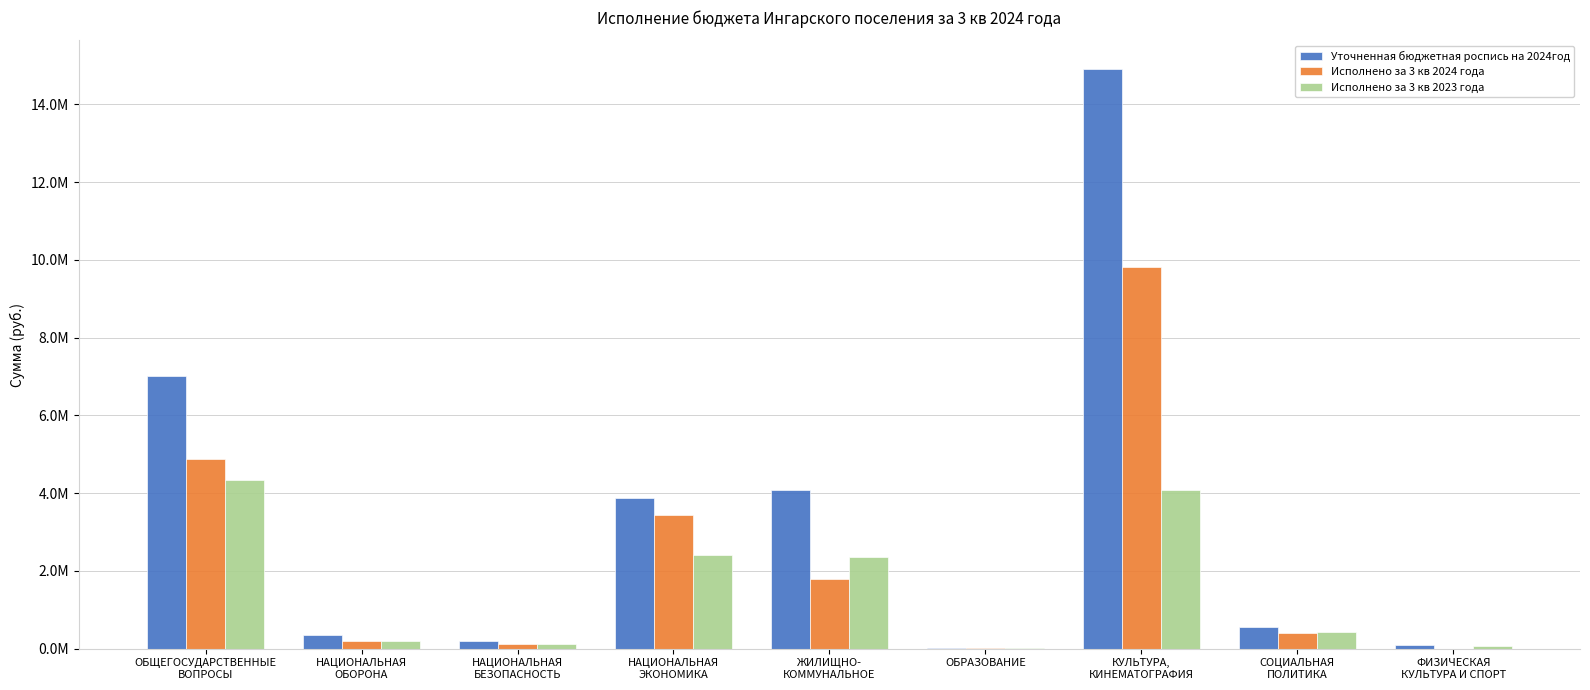

Rank the series by their maximum value, from lowest to highest.

Исполнено за 3 кв 2023 года, Исполнено за 3 кв 2024 года, Уточненная бюджетная роспись на 2024год